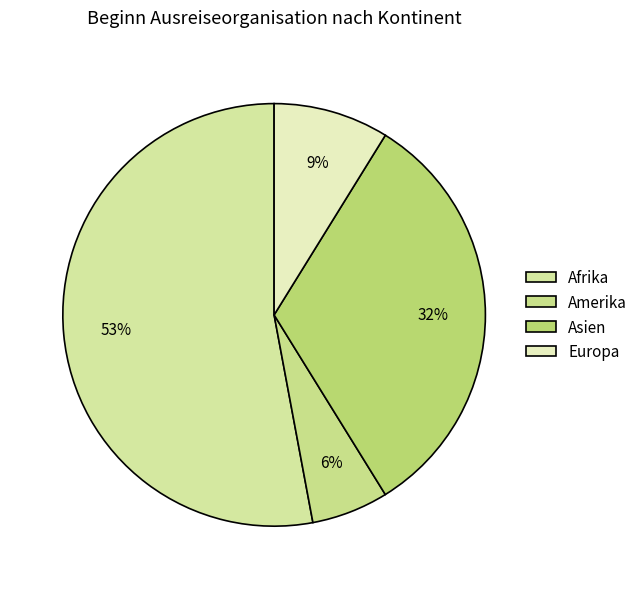

Is the sum of Afrika and Asien greater than half?

Yes